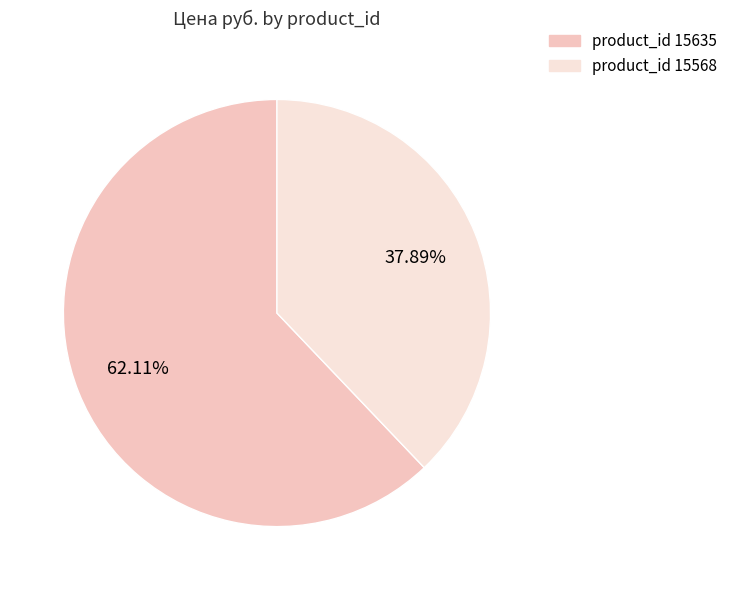

What is the ratio of the value at product_id 15635 to the value at product_id 15568?

1.6